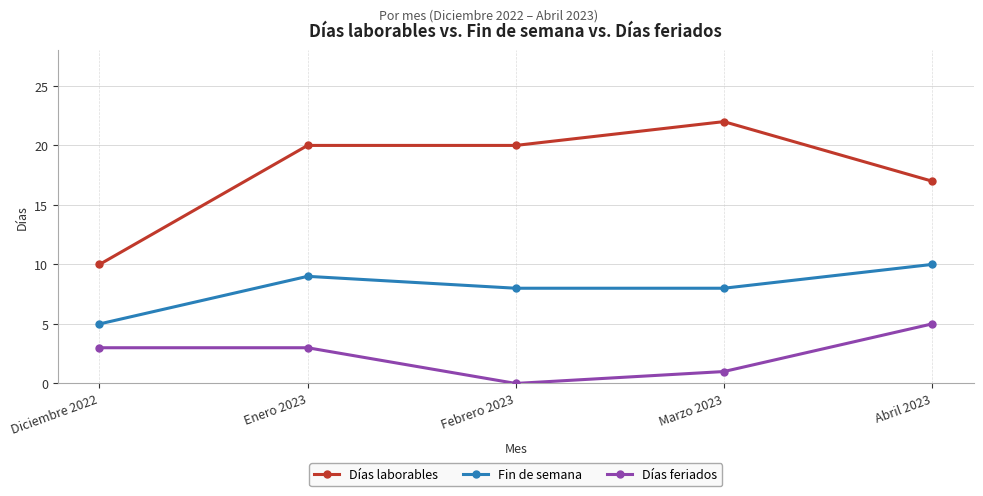

What is the sum of the Días laborables values at Abril 2023 and Diciembre 2022?

27